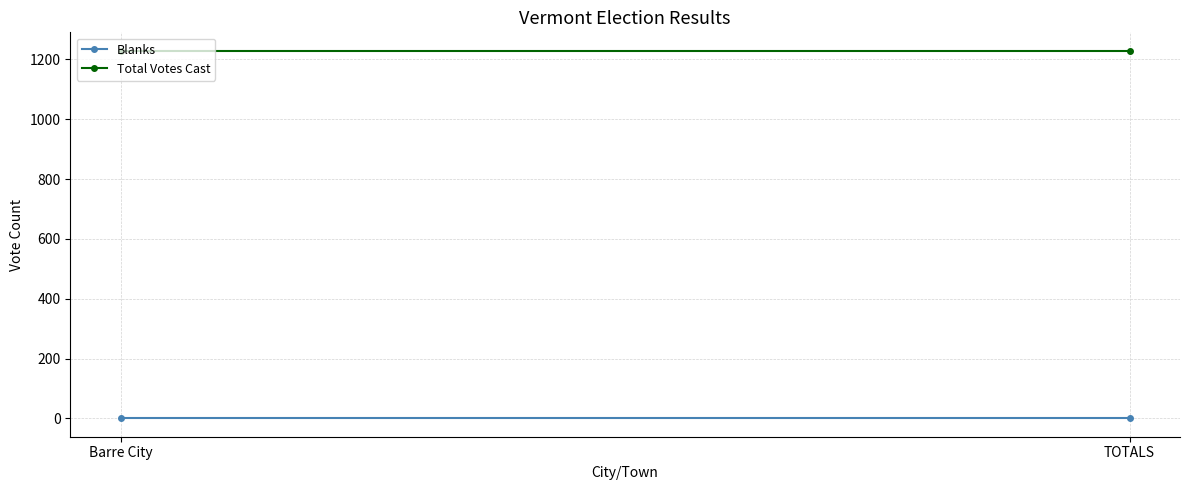

At TOTALS, list the series in order from largest to smallest.

Total Votes Cast, Blanks